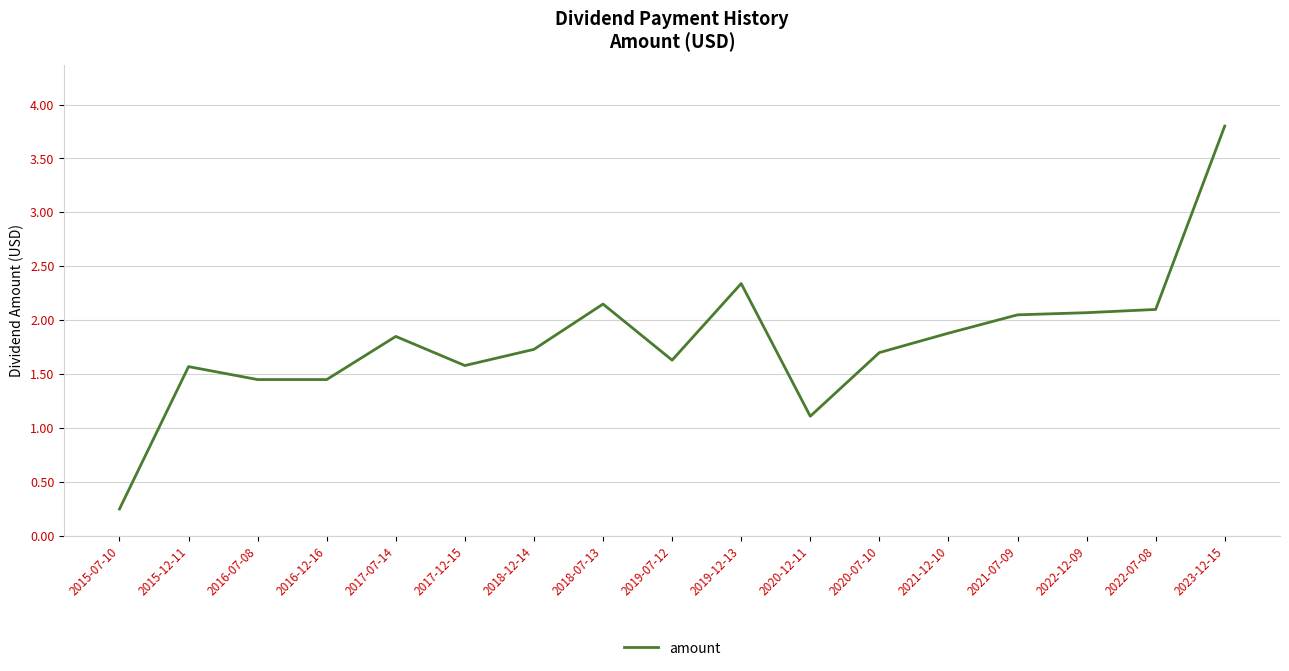

What is the approximate value at 2023-12-15?

3.8